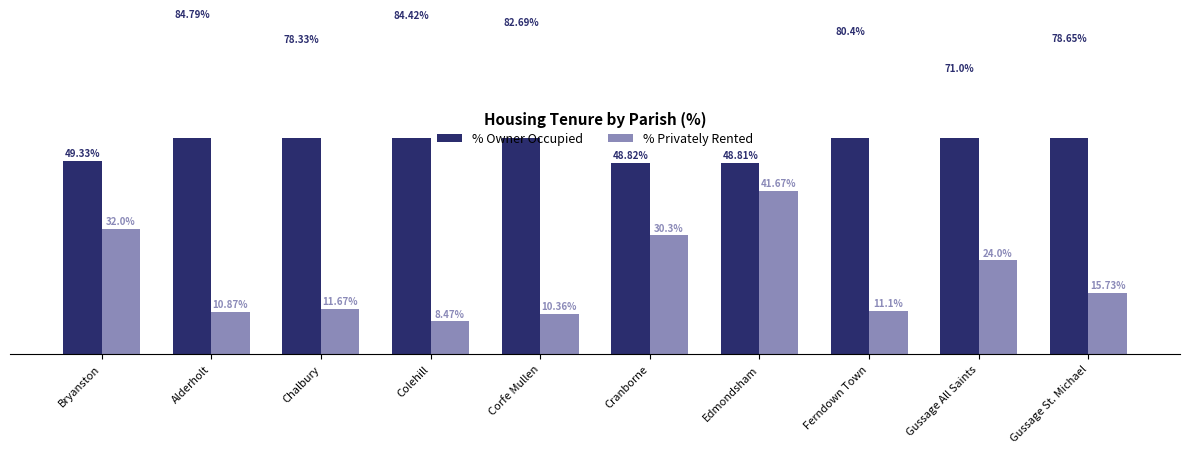

Reading left to right, extract all data points from this chart.

% Owner Occupied: Bryanston=49.3	Alderholt=84.8	Chalbury=78.3	Colehill=84.4	Corfe Mullen=82.7	Cranborne=48.8	Edmondsham=48.8	Ferndown Town=80.4	Gussage All Saints=71.0	Gussage St. Michael=78.7
% Privately Rented: Bryanston=32.0	Alderholt=10.9	Chalbury=11.7	Colehill=8.5	Corfe Mullen=10.4	Cranborne=30.3	Edmondsham=41.7	Ferndown Town=11.1	Gussage All Saints=24.0	Gussage St. Michael=15.7